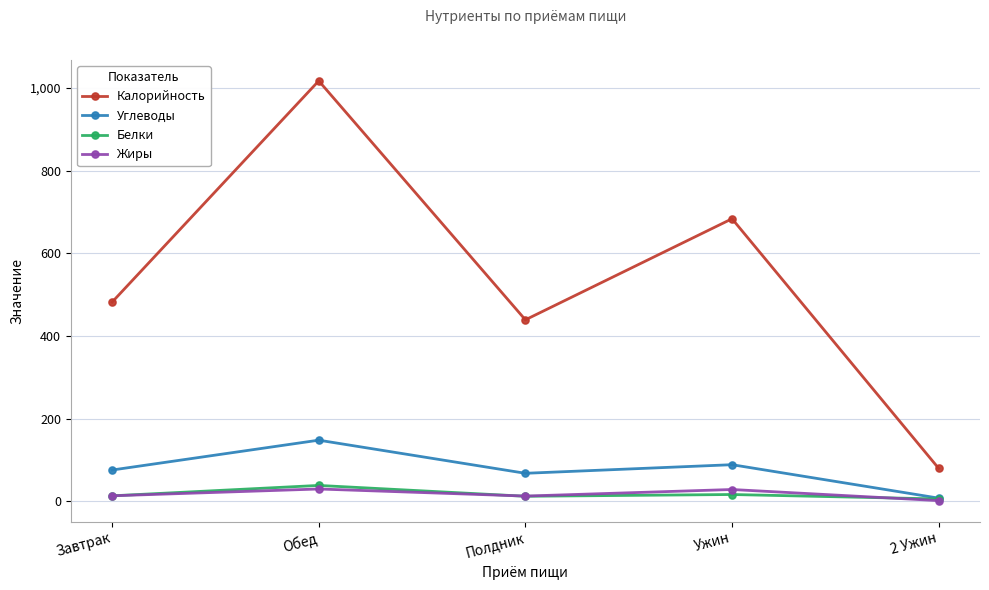

At which label does Углеводы first exceed 76?

Завтрак